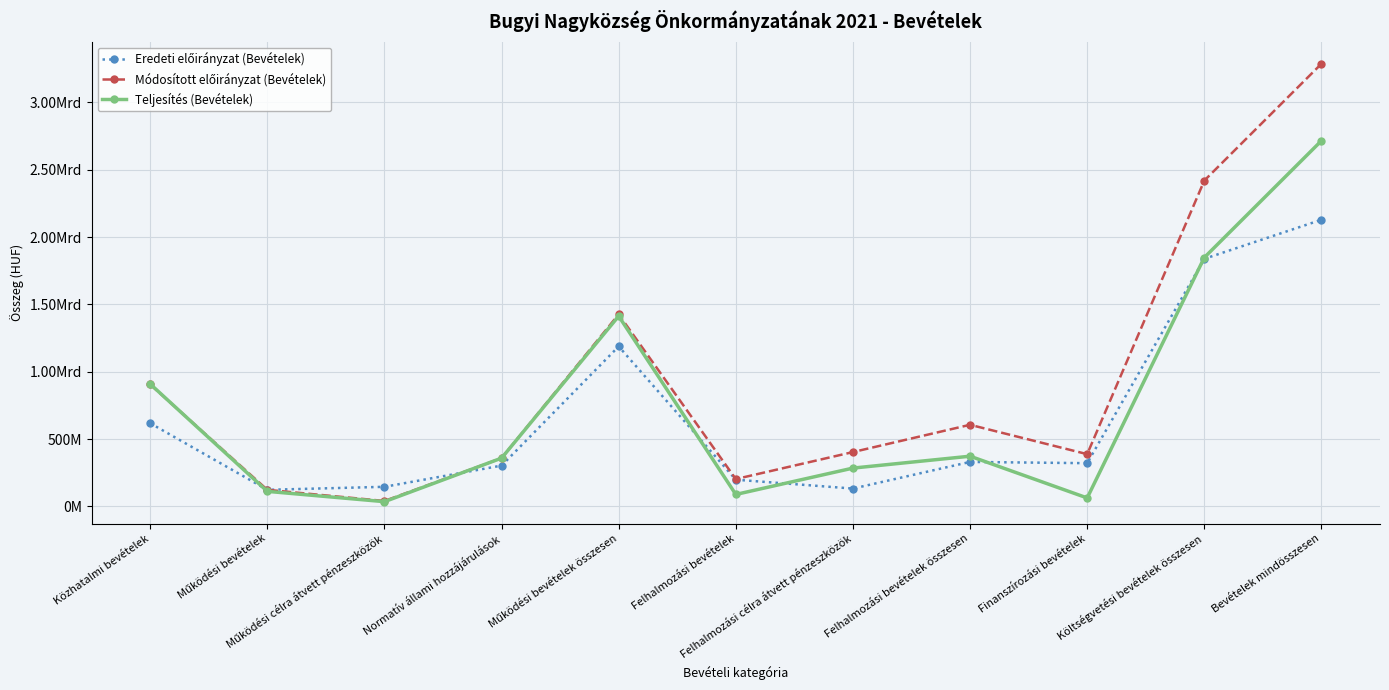

How many interior local valleys does the Eredeti előirányzat (Bevételek) series have?

3